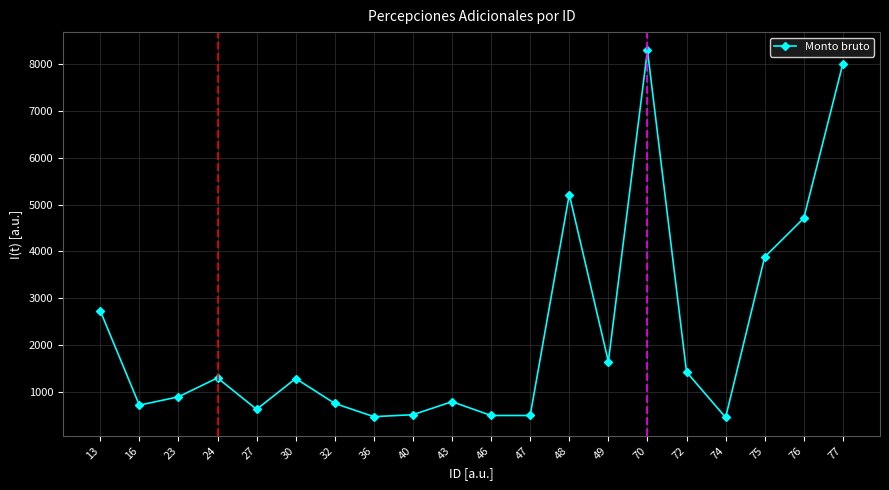

What is the greatest value displayed?

8299.4